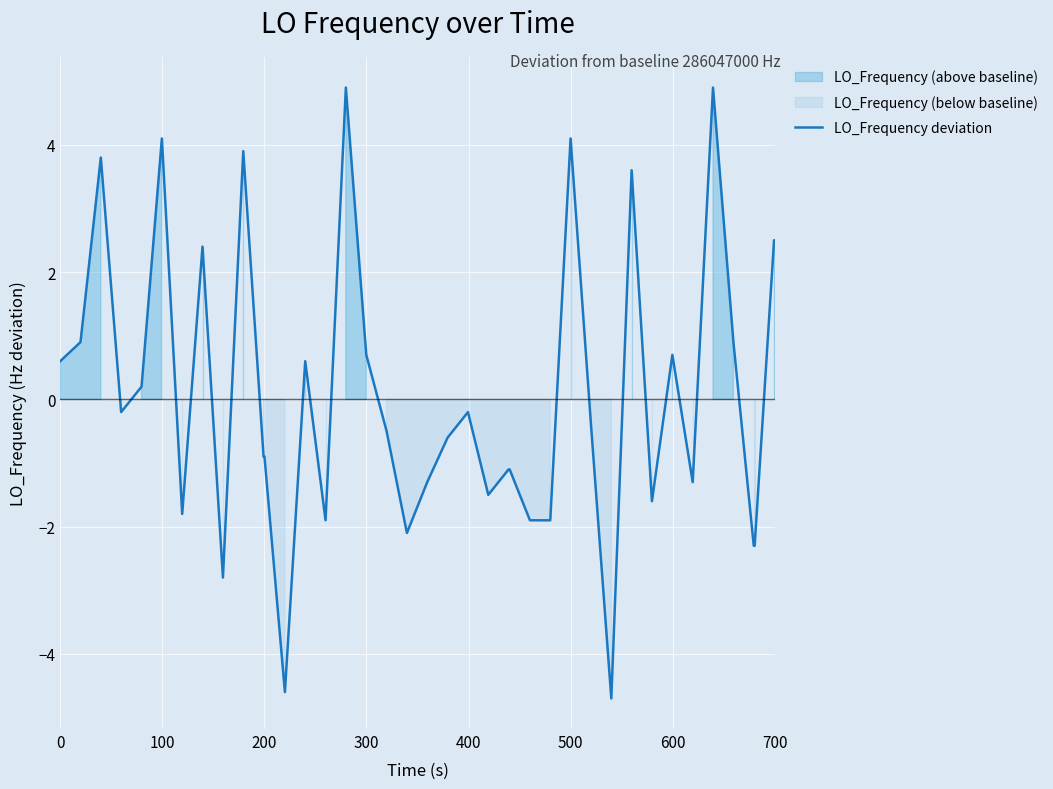

What is the lowest value of the LO_Frequency deviation series?

-4.7